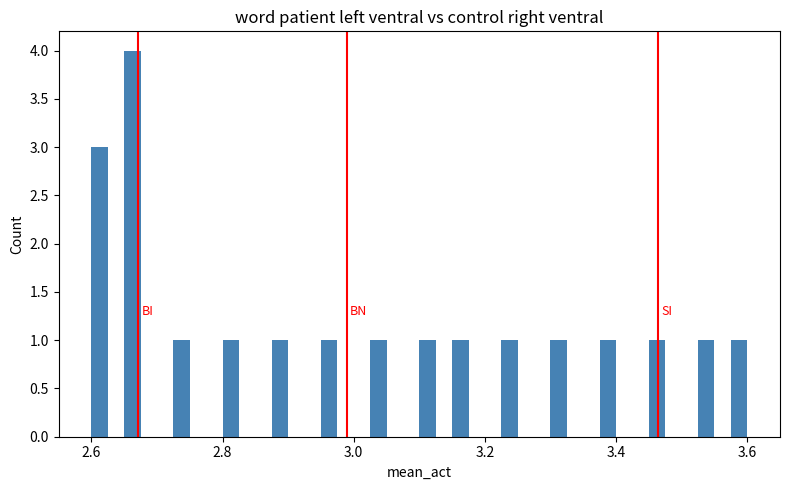

Around what value on the x-axis is the tallest bar? Give the approximate position of its centre, as read against the axis.

2.66